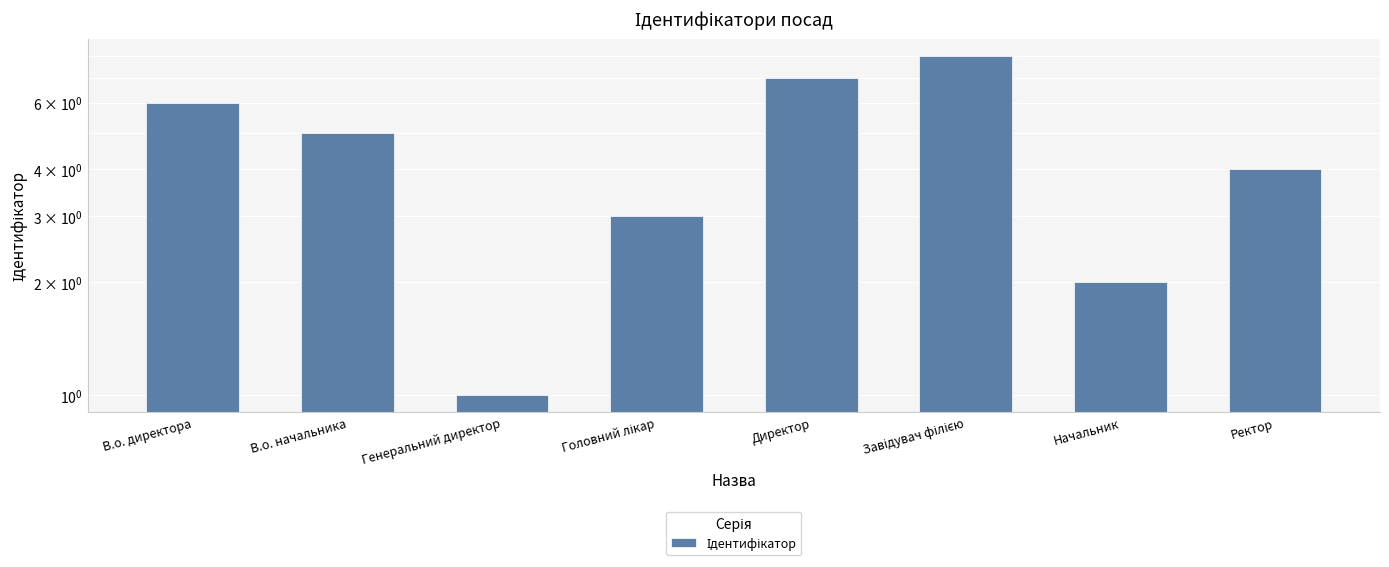

What is the value of the 2nd bar from the left?

5